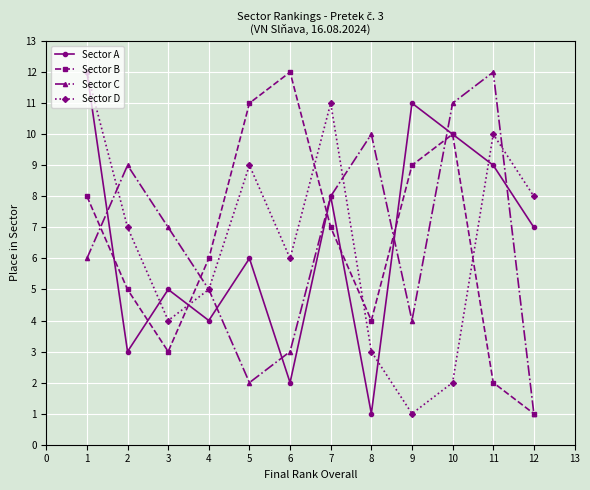

What is the maximum value for Sector D?

12